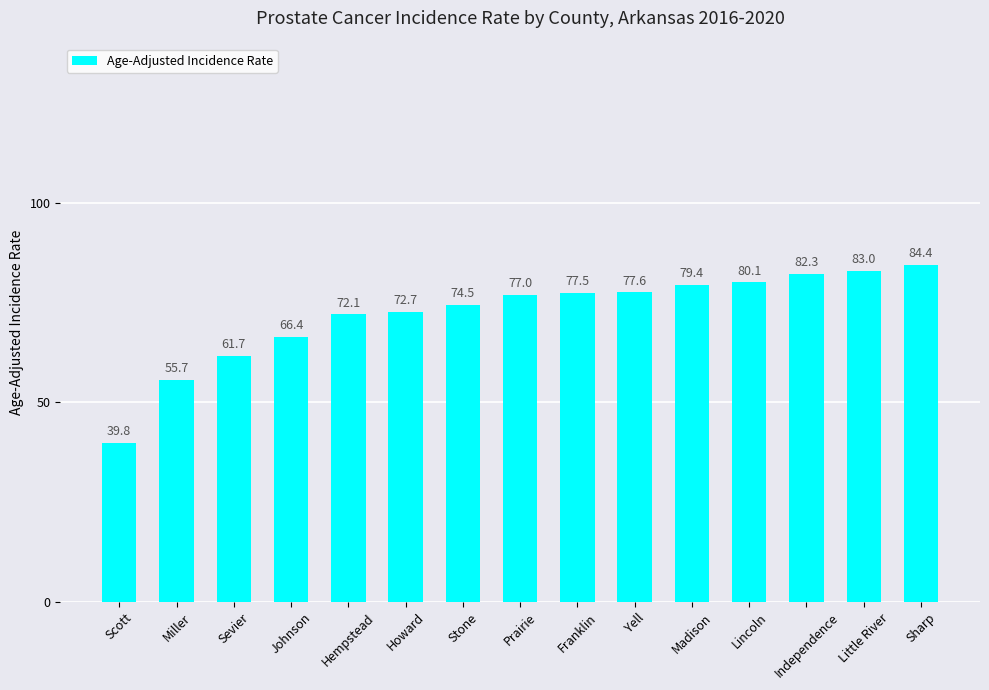

What is the greatest value displayed?

84.4